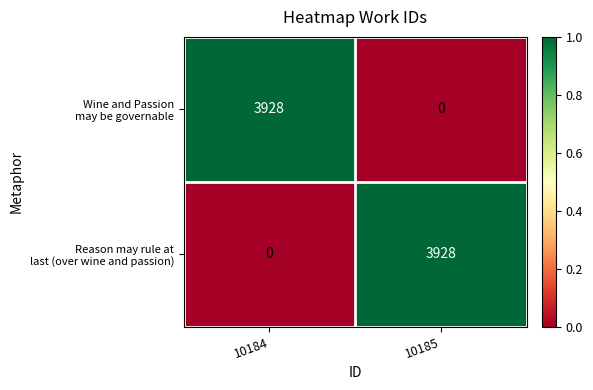

What is the difference between the highest and lowest values at 10185?

3928